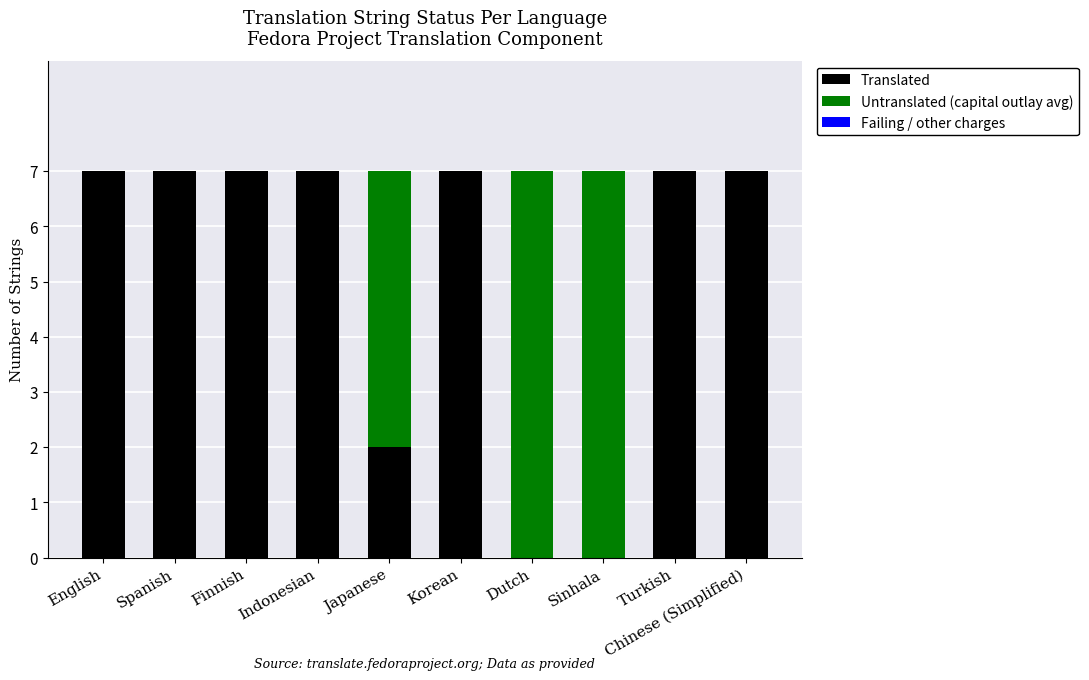

What value does the Translated series have at English?

7